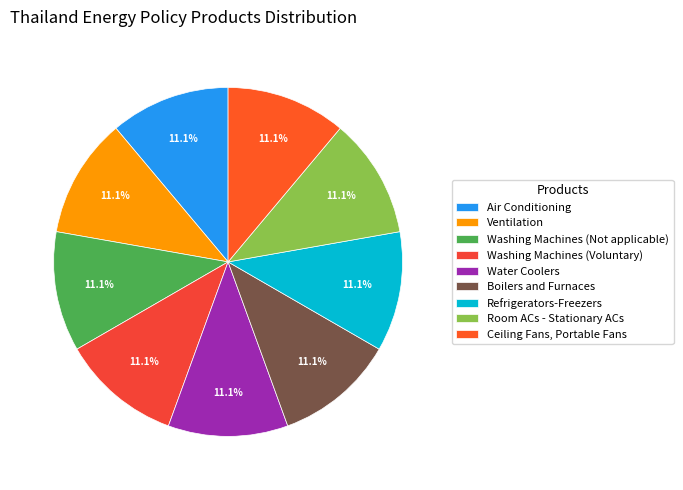

Which slice is the smallest?

Air Conditioning